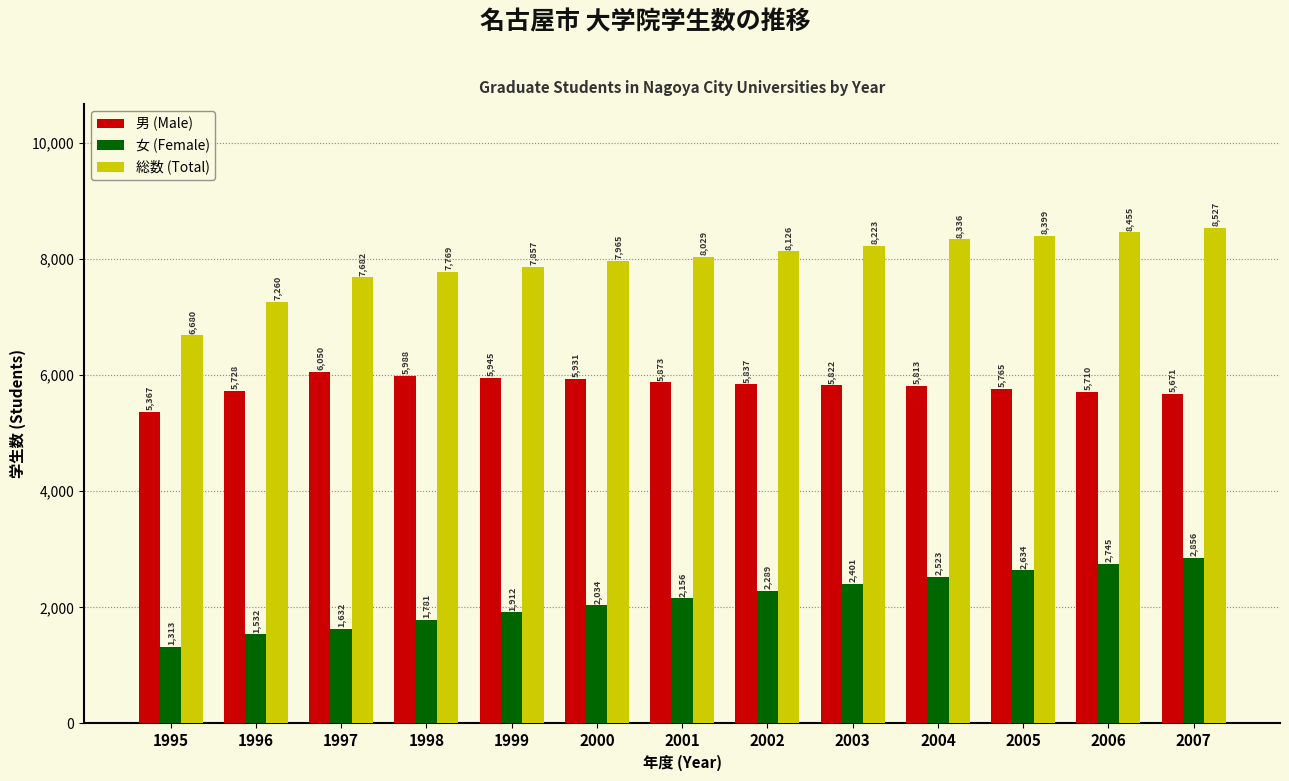

Is it true that 男 (Male) equals 9761 at 1996?

False